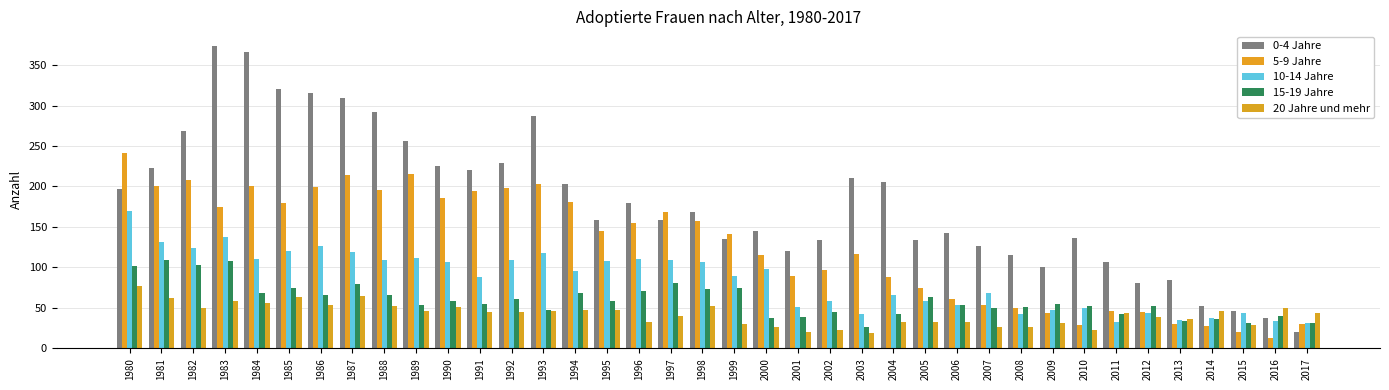

Which series has the widest spread of values?

0-4 Jahre